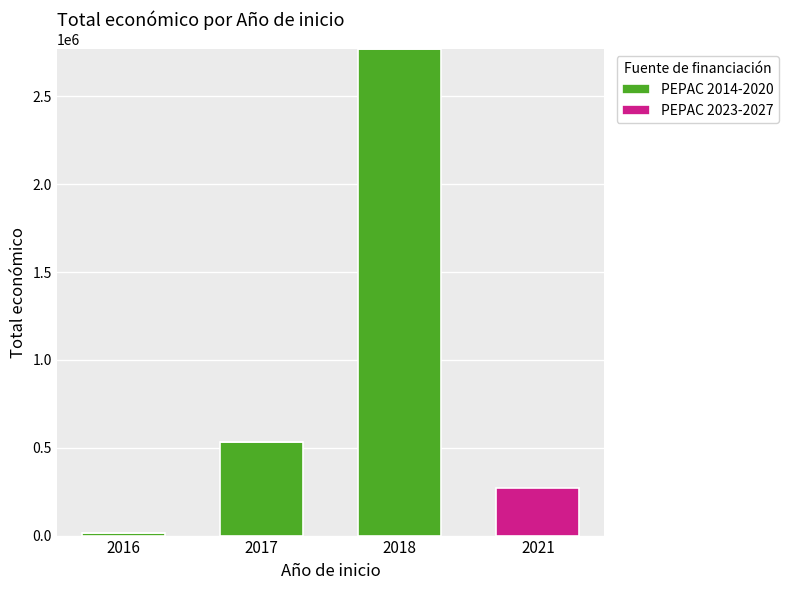

At which category is the sum across all series the highest?

2018